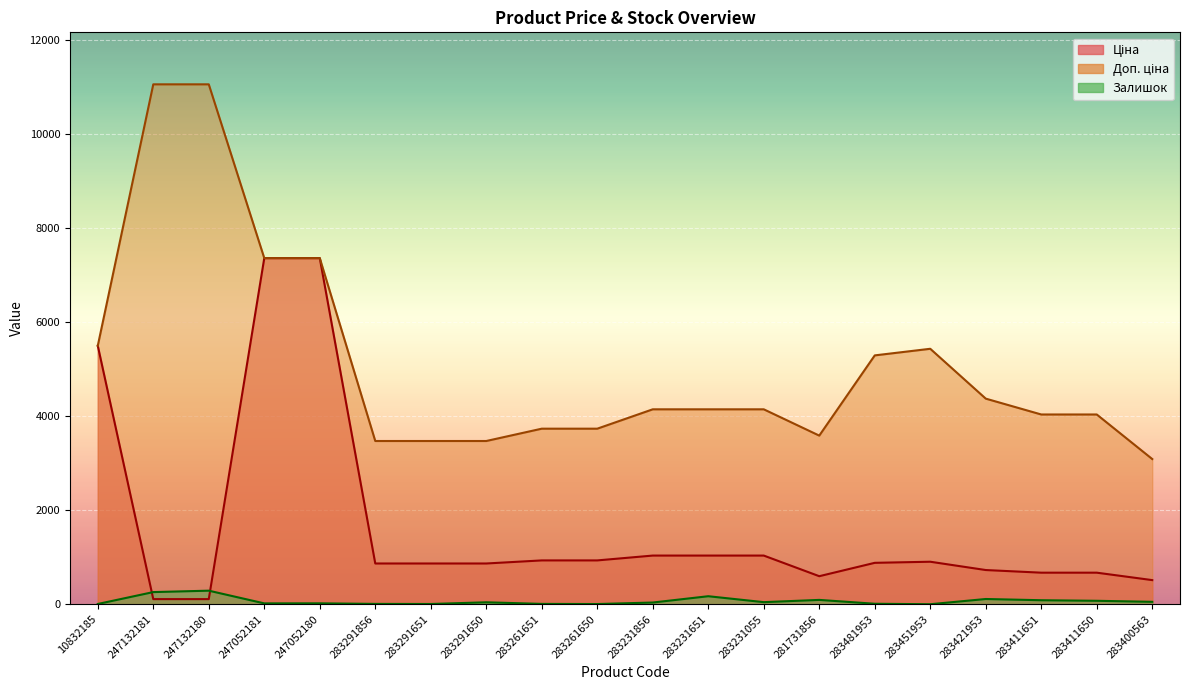

Which series has the largest total across all categories?

Доп. ціна